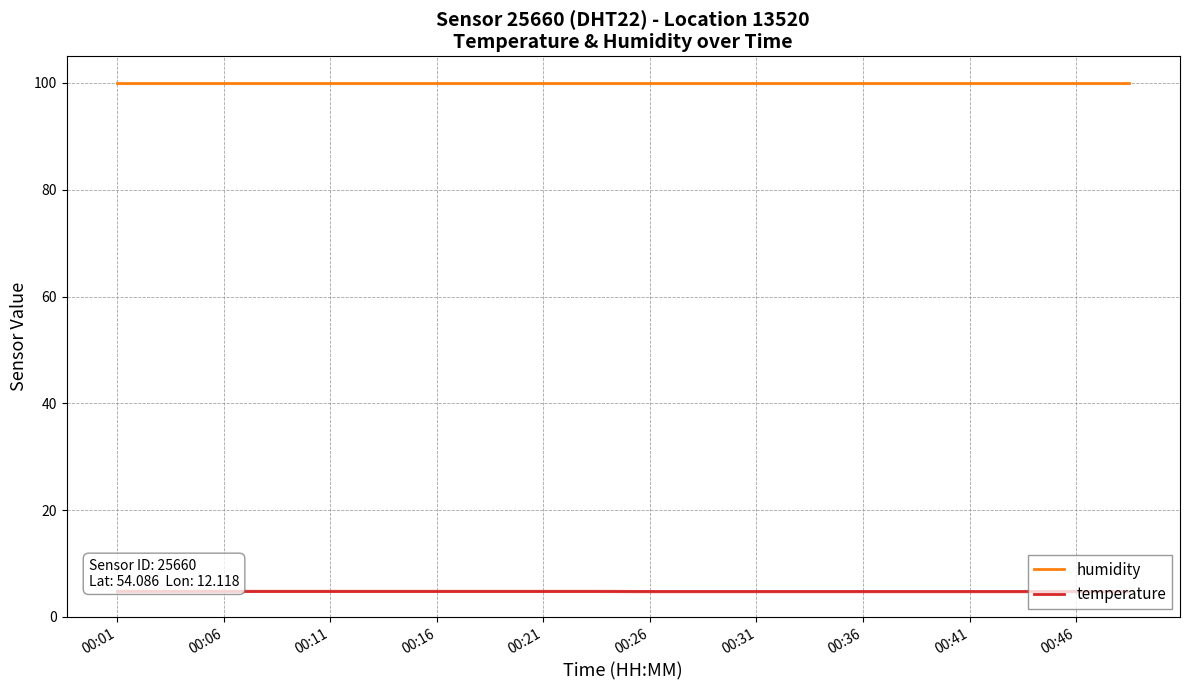

At which label does temperature reach its peak?

00:01